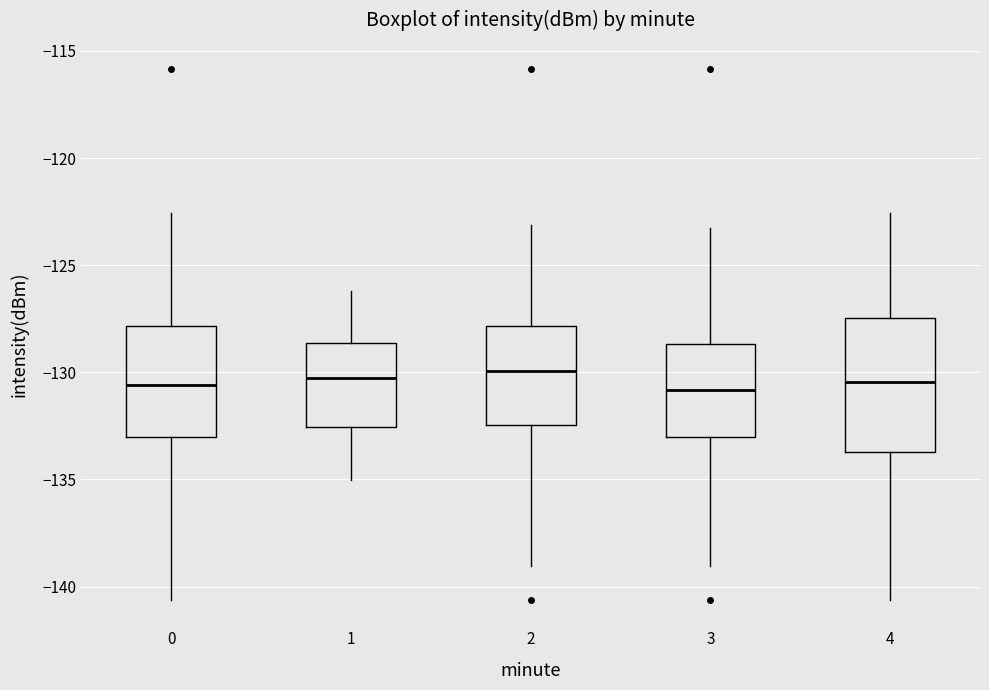

Where does the upper whisker of the box at x = 1 end on the y-axis? The values are not printed on the chart, so give them approximately, as read against the axis.

-126.0